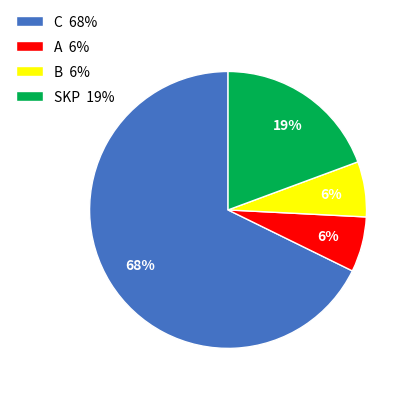

True or false: B accounts for 18% of the total.

False